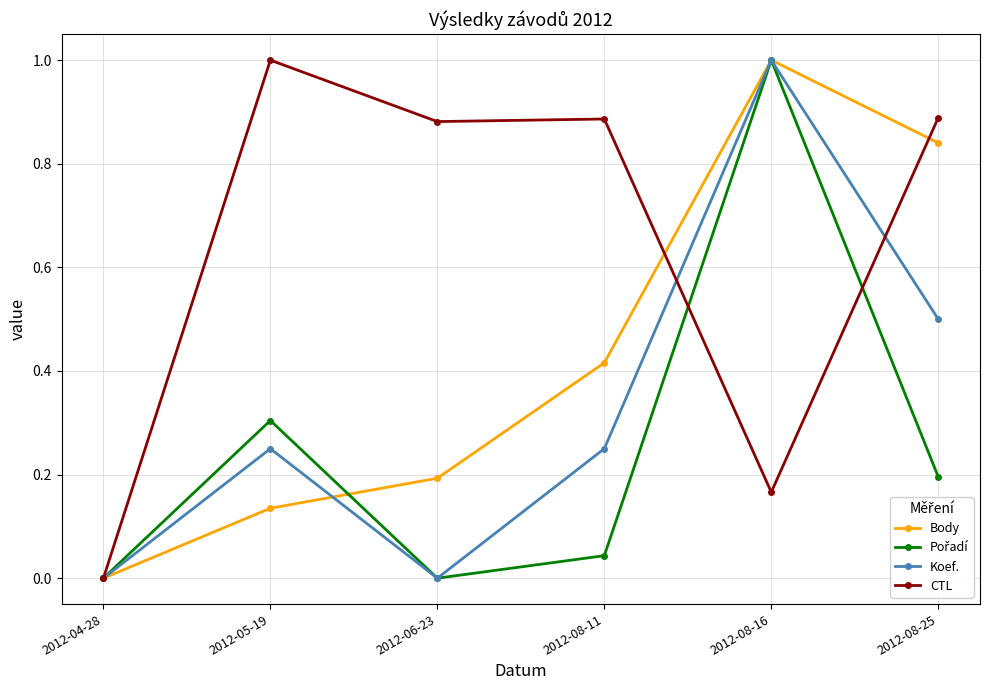

What is the label of the 6th point from the left?

2012-08-25